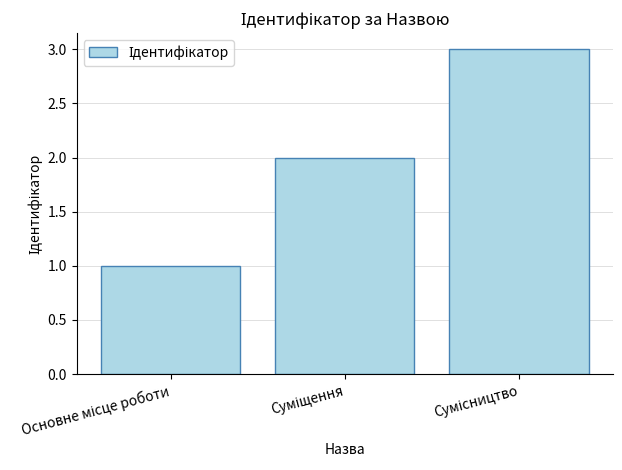

What is the greatest value displayed?

3